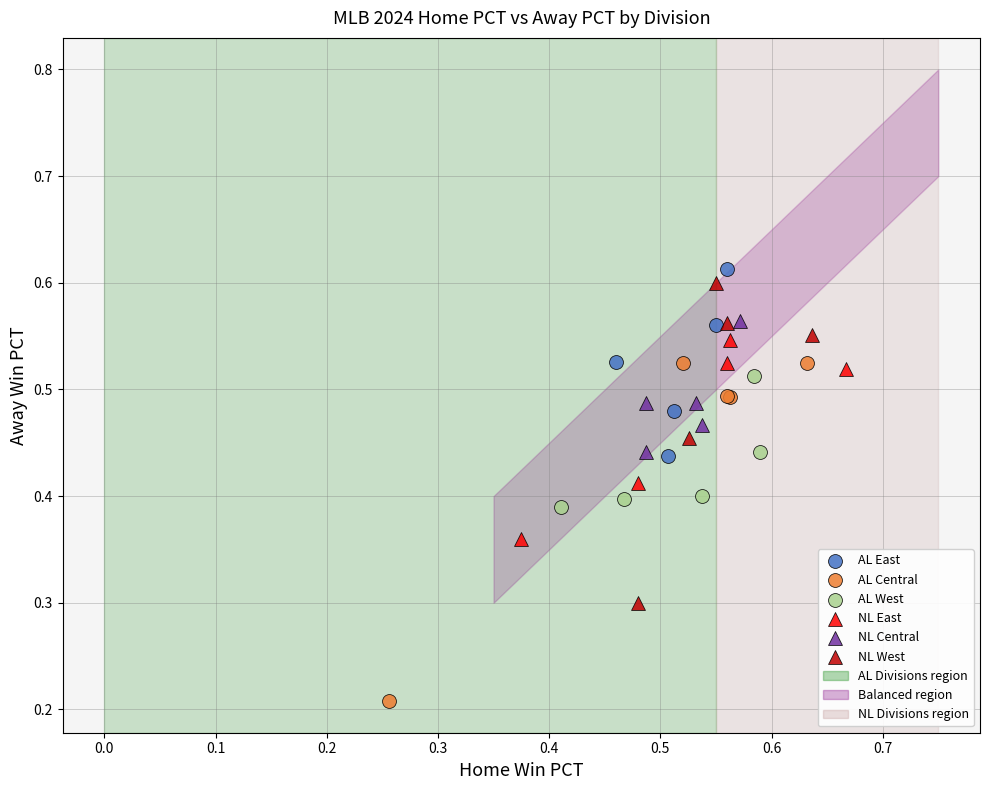

Which series has the widest spread of Y values?

AL Central